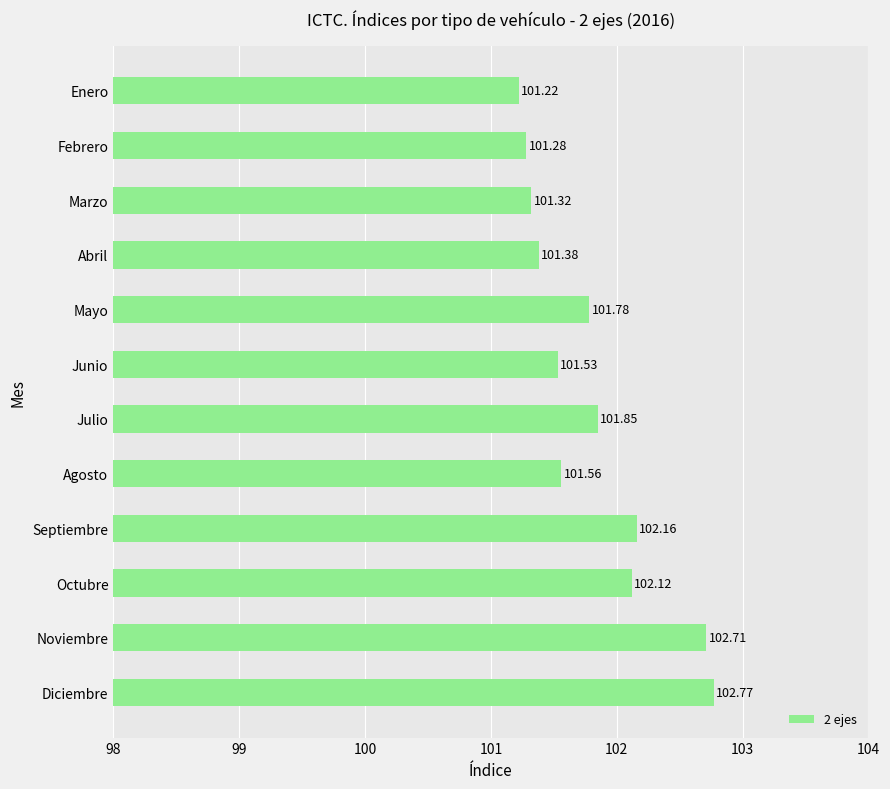

Rank the categories by value from lowest to highest.

Enero, Febrero, Marzo, Abril, Junio, Agosto, Mayo, Julio, Octubre, Septiembre, Noviembre, Diciembre